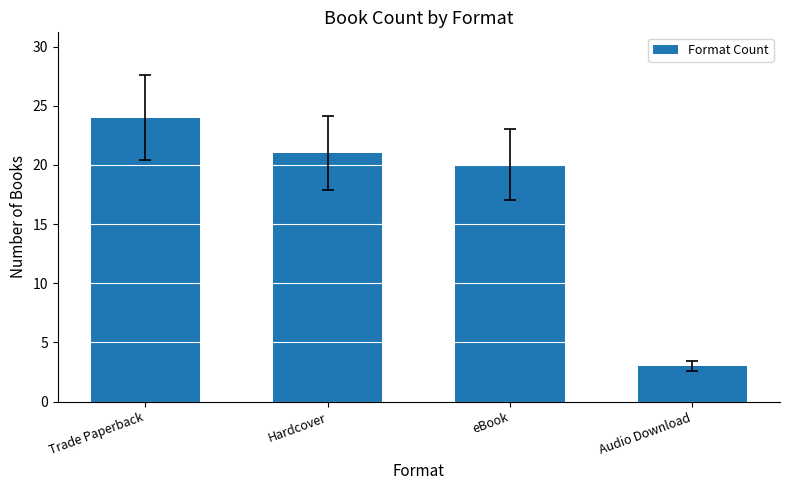

Reading left to right, what are all the values shown in this chart?

24	21	20	3